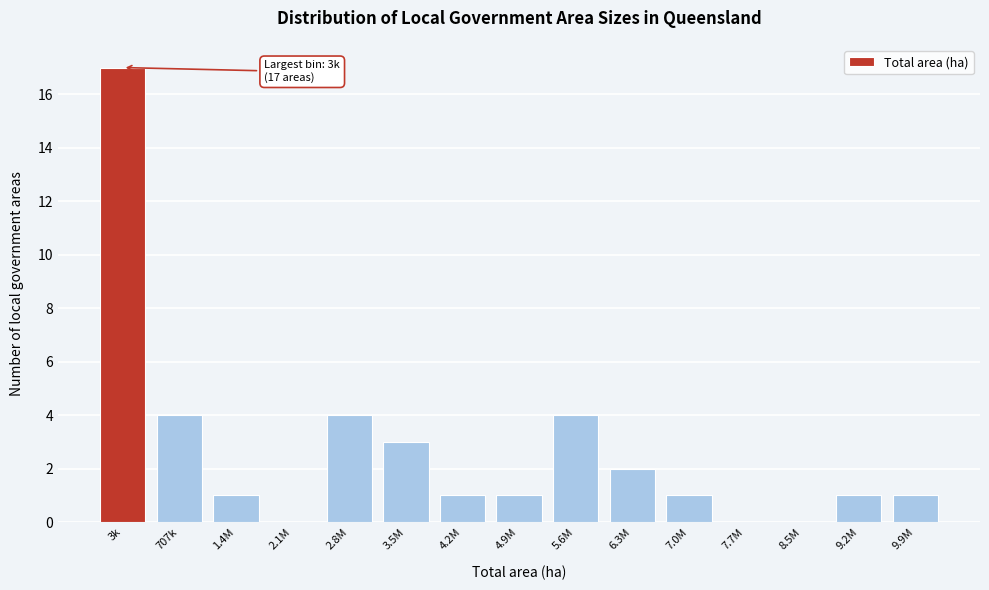

Reading left to right, extract all data points from this chart.

3k=17	707k=4	1.4M=1	2.1M=0	2.8M=4	3.5M=3	4.2M=1	4.9M=1	5.6M=4	6.3M=2	7.0M=1	7.7M=0	8.5M=0	9.2M=1	9.9M=1